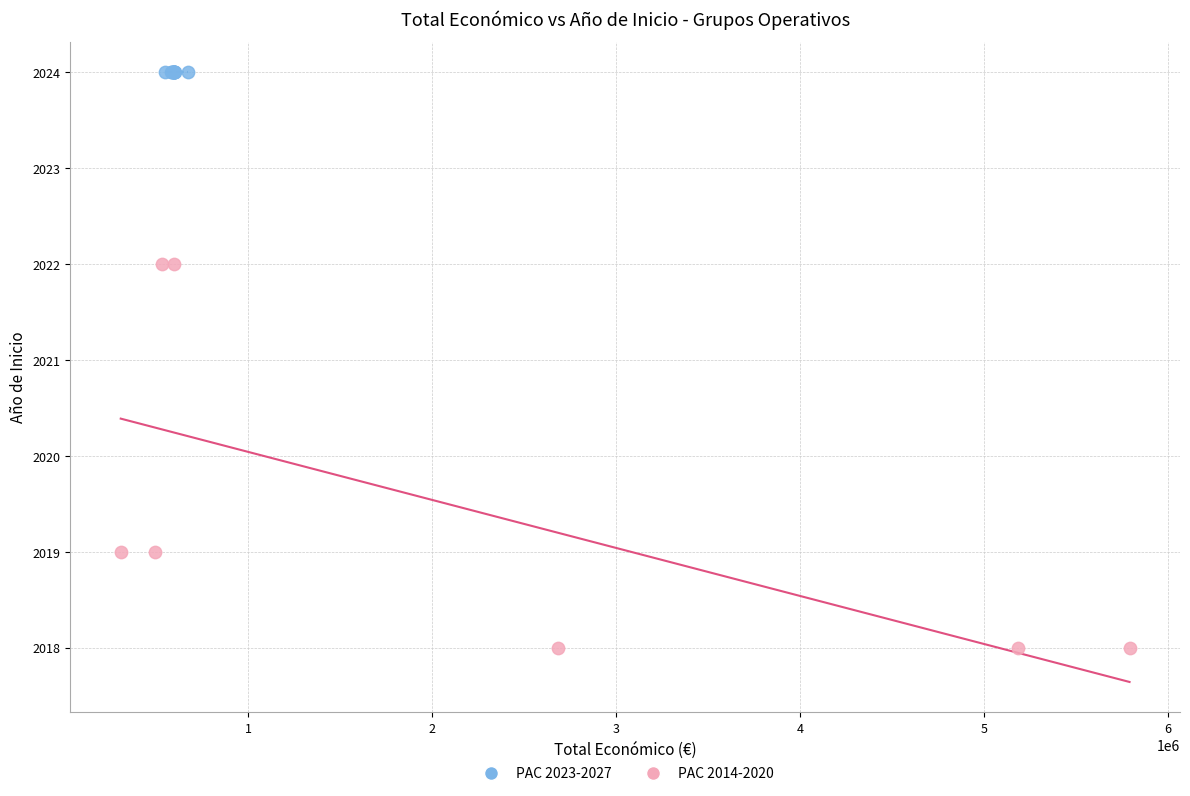

Which series contains the lowest Y value?

PAC 2014-2020